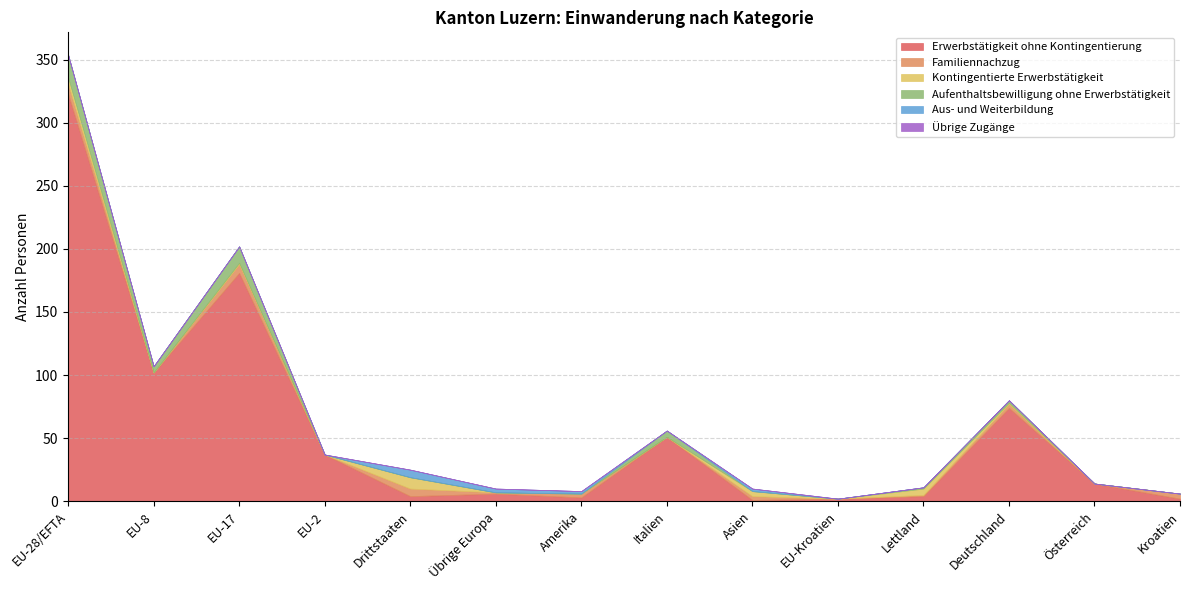

Reading right to left, list all the values displayed in this chart.

Erwerbstätigkeit ohne Kontingentierung: 2	14	74	4	2	1	51	3	6	4	37	181	102	323
Familiennachzug: 4	0	3	1	0	3	0	3	1	6	0	7	0	8
Kontingentierte Erwerbstätigkeit: 0	0	1	5	0	4	0	0	0	9	0	1	0	5
Aufenthaltsbewilligung ohne Erwerbstätigkeit: 0	0	2	1	0	0	5	0	0	0	0	13	5	18
Aus- und Weiterbildung: 0	0	0	0	0	2	0	2	3	6	0	0	0	0
Übrige Zugänge: 0	0	0	0	0	0	0	0	0	0	0	0	0	0